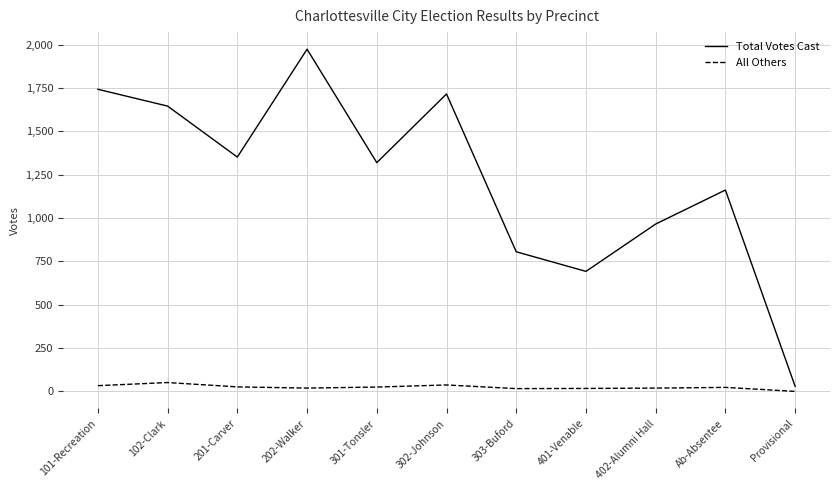

Which series has the largest range (max minus min)?

Total Votes Cast